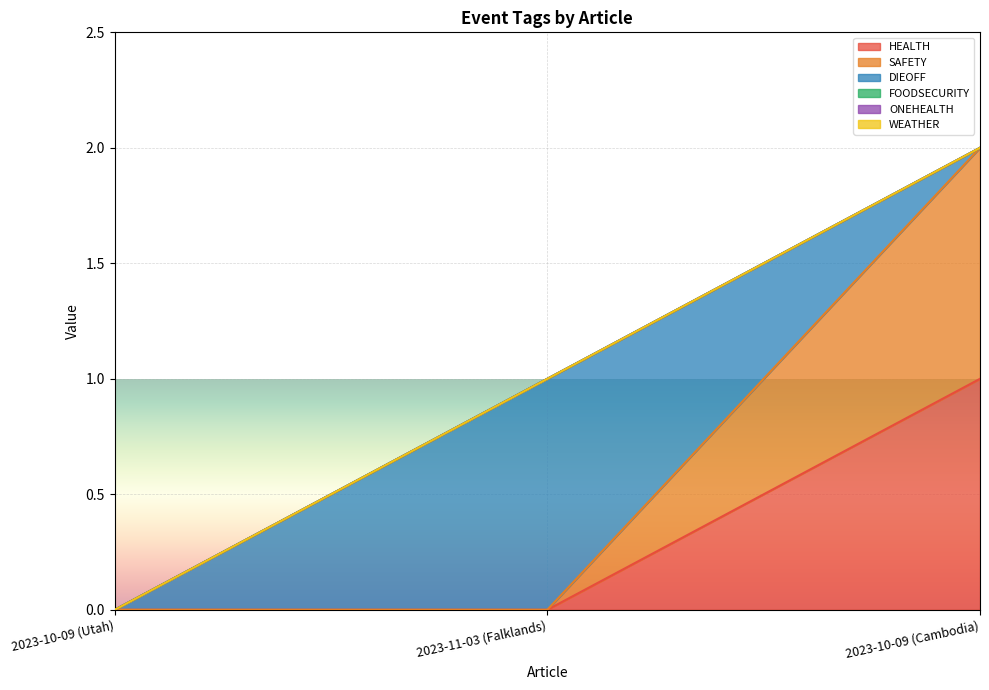

Reading left to right, extract all data points from this chart.

HEALTH: 2023-10-09 (Utah)=0	2023-11-03 (Falklands)=0	2023-10-09 (Cambodia)=1
SAFETY: 2023-10-09 (Utah)=0	2023-11-03 (Falklands)=0	2023-10-09 (Cambodia)=1
DIEOFF: 2023-10-09 (Utah)=0	2023-11-03 (Falklands)=1	2023-10-09 (Cambodia)=0
FOODSECURITY: 2023-10-09 (Utah)=0	2023-11-03 (Falklands)=0	2023-10-09 (Cambodia)=0
ONEHEALTH: 2023-10-09 (Utah)=0	2023-11-03 (Falklands)=0	2023-10-09 (Cambodia)=0
WEATHER: 2023-10-09 (Utah)=0	2023-11-03 (Falklands)=0	2023-10-09 (Cambodia)=0